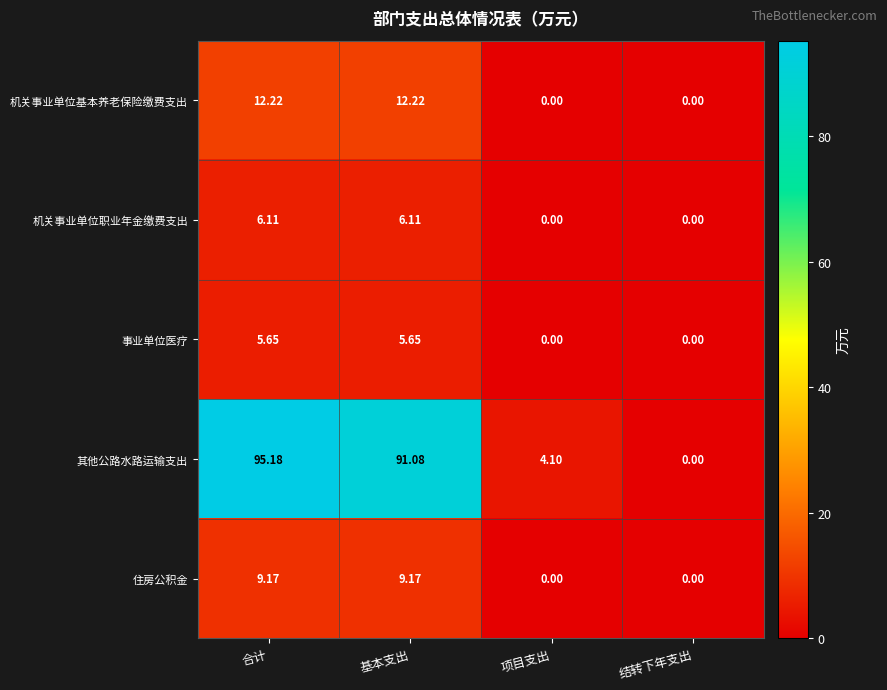

Where does the 机关事业单位职业年金缴费支出 series first go above 6?

合计